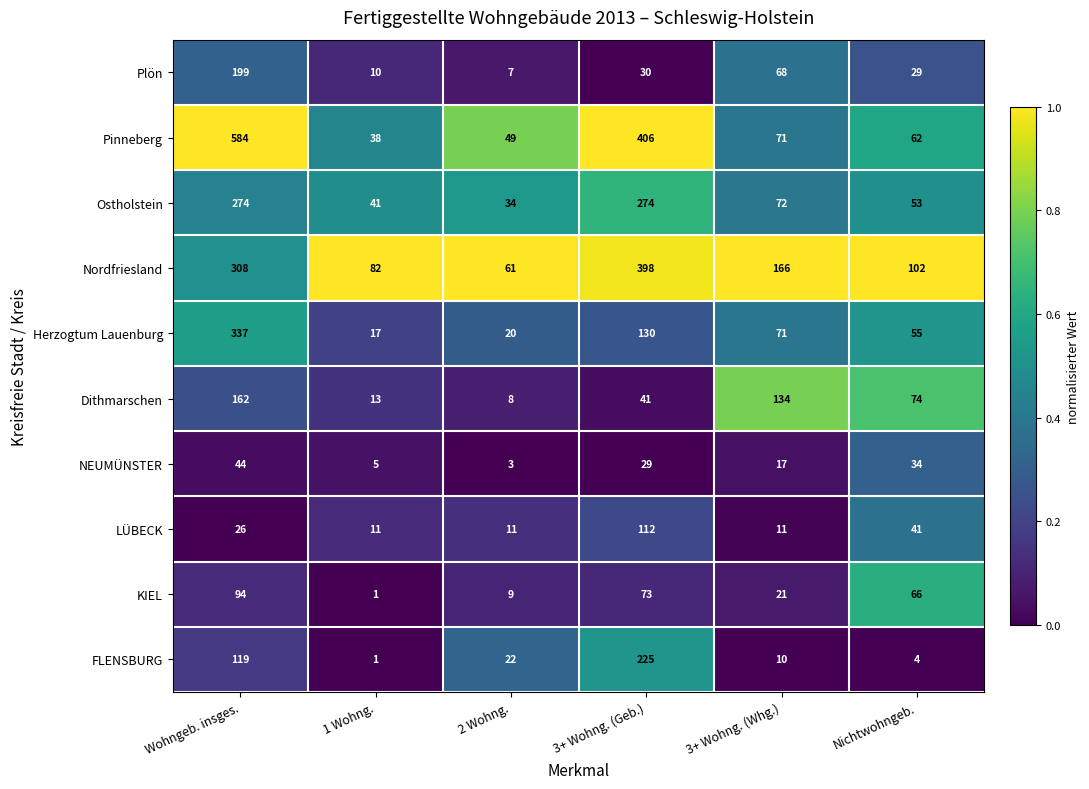

Which category has the lowest value across all series?

1 Wohng.